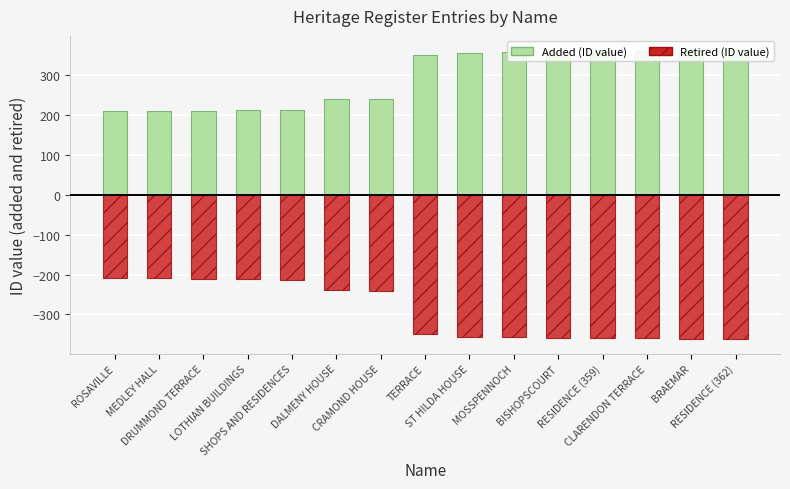

Are the bars horizontal?

No